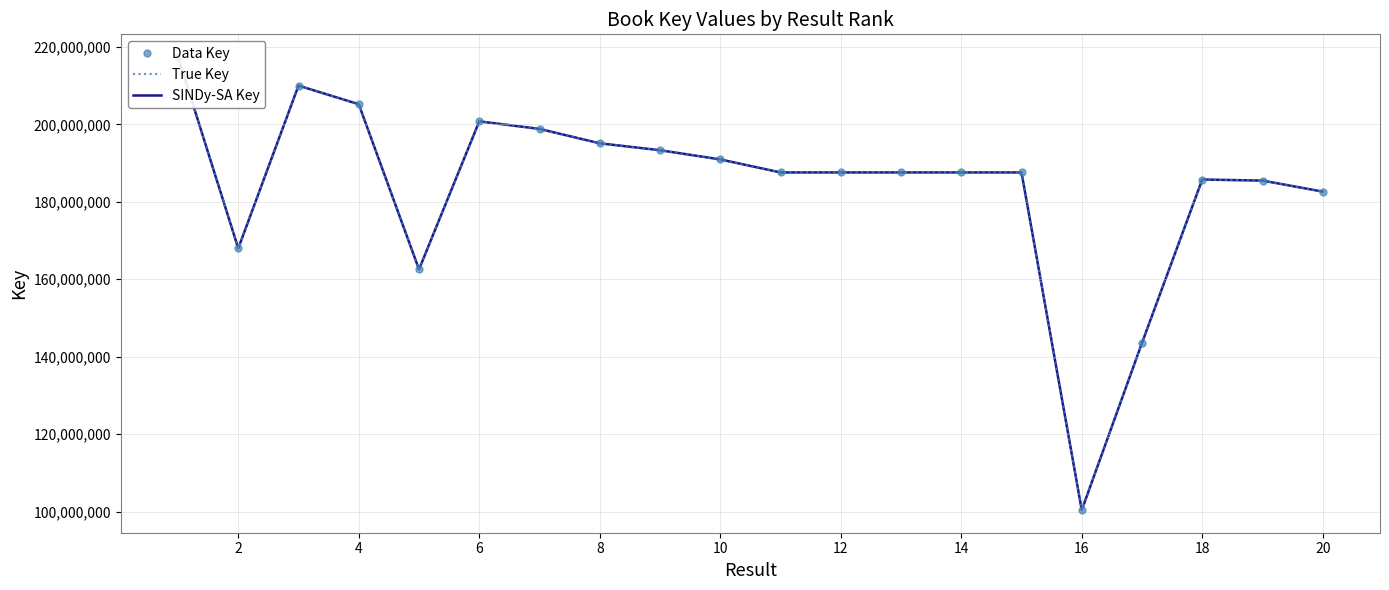

How many interior local valleys does the SINDy-SA Key series have?

4